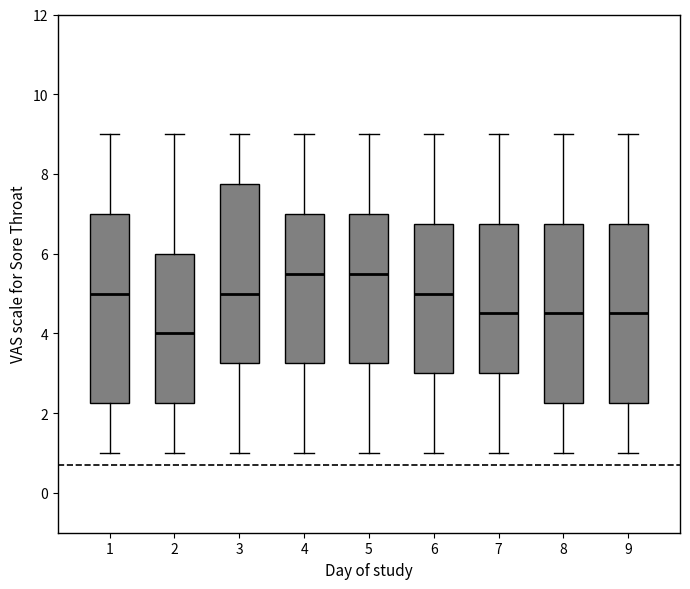

Which box's median line is the lowest?

2